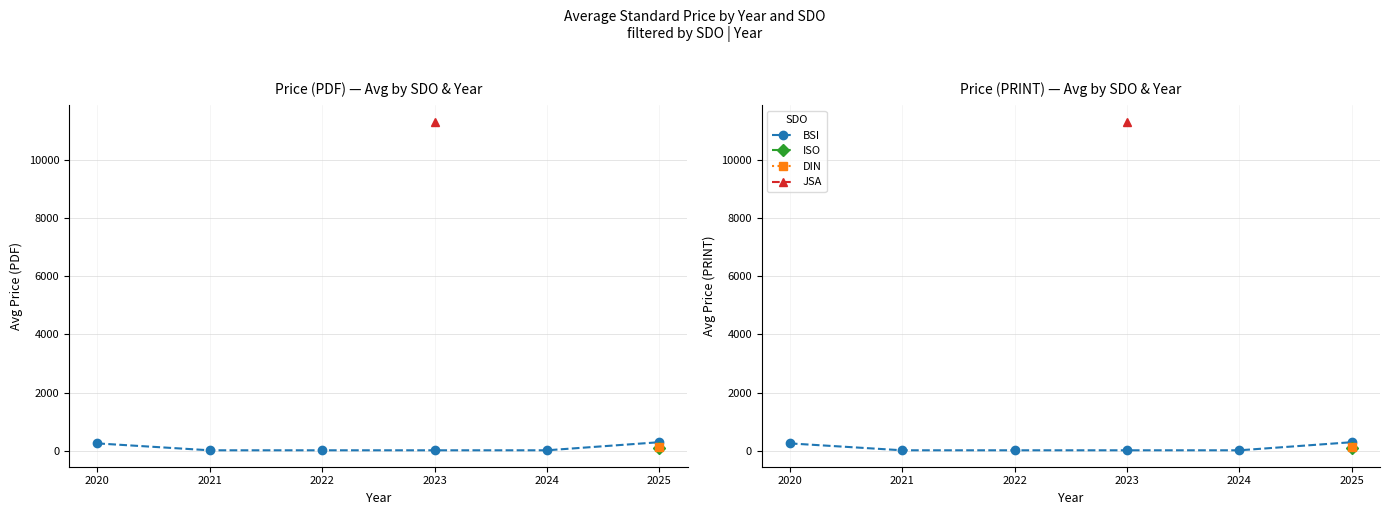

Which has a higher value, 2021 or 2022?

2021